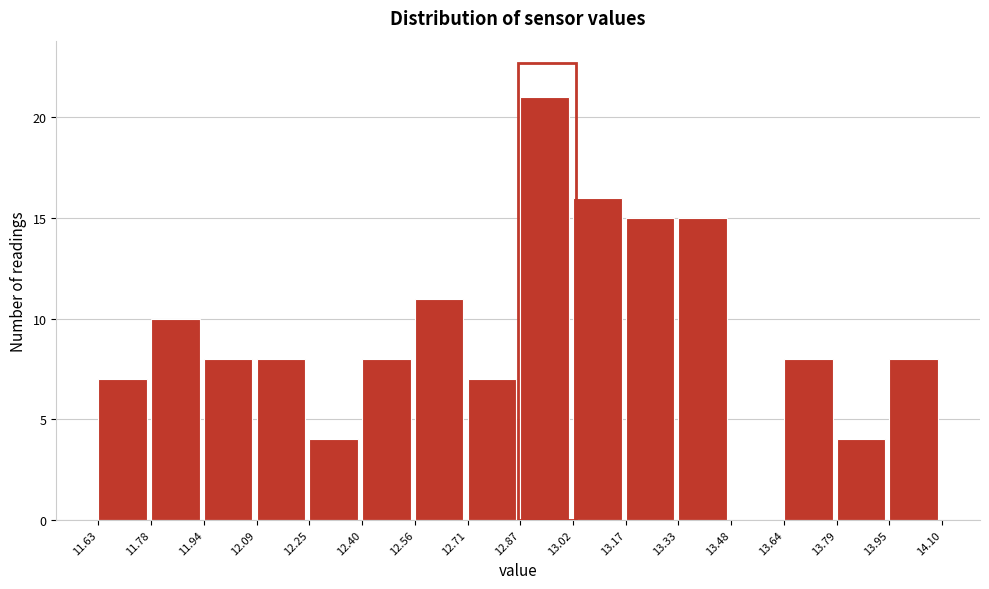

Reading left to right, transcribe this chart: for each bar, give the range it covers on the x-axis and its height. The values are not printed on the chart, so give them approximately, as read against the axis.

11.63 to 11.78: 7
11.78 to 11.94: 10
11.94 to 12.09: 8
12.09 to 12.25: 8
12.25 to 12.40: 4
12.40 to 12.56: 8
12.56 to 12.71: 11
12.71 to 12.87: 7
12.87 to 13.02: 21
13.02 to 13.17: 16
13.17 to 13.33: 15
13.33 to 13.48: 15
13.48 to 13.64: 0
13.64 to 13.79: 8
13.79 to 13.95: 4
13.95 to 14.10: 8